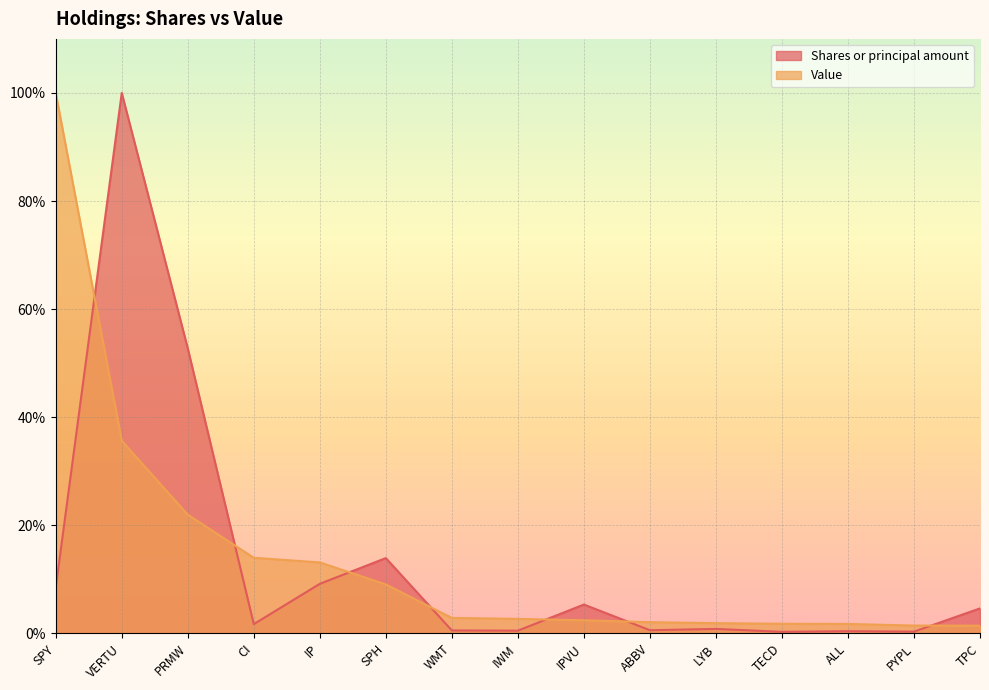

Reading right to left, transcribe all the data shown in this chart.

Shares or principal amount: 4.6	0.3	0.4	0.3	0.8	0.6	5.3	0.5	0.5	13.9	9.2	1.7	52.7	100.0	8.4
Value: 1.4	1.5	1.8	1.8	1.9	2.1	2.4	2.7	2.9	9.1	13.1	14.0	22.0	35.6	100.0